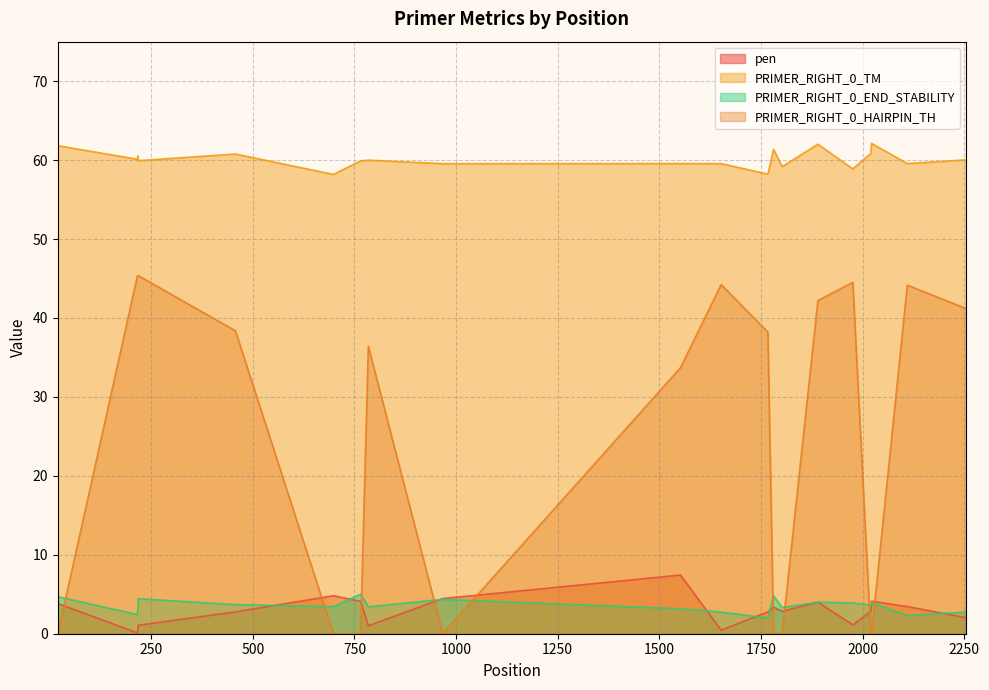

At which label does PRIMER_RIGHT_0_HAIRPIN_TH reach its peak?

216